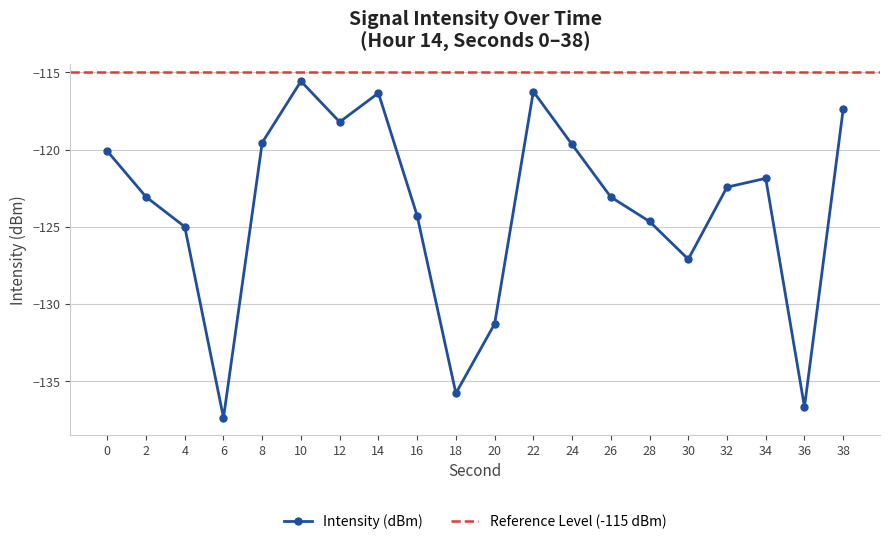

True or false: the data shows -200.5 at 18.

False